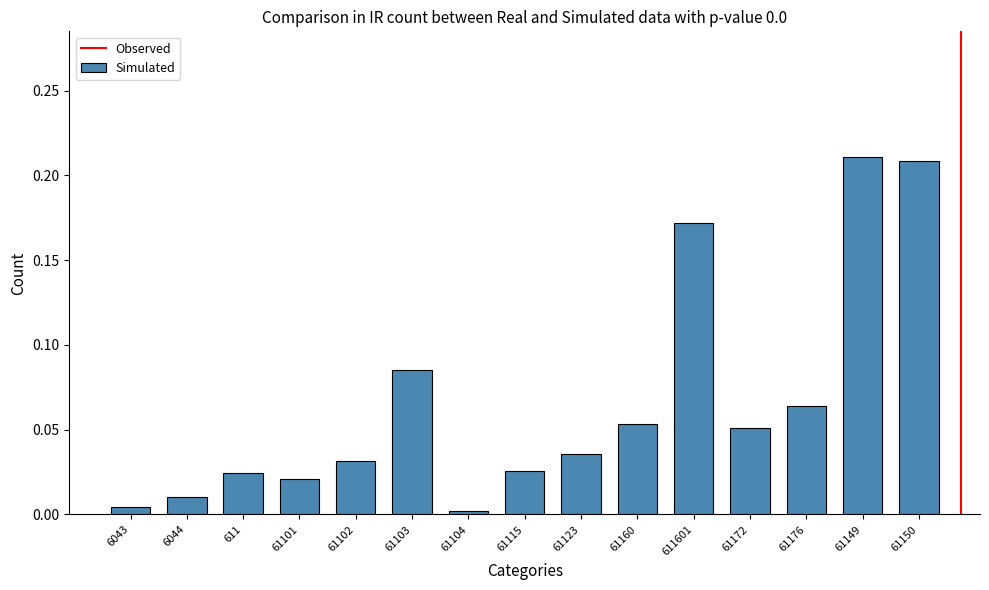

Does the chart contain any negative values?

No